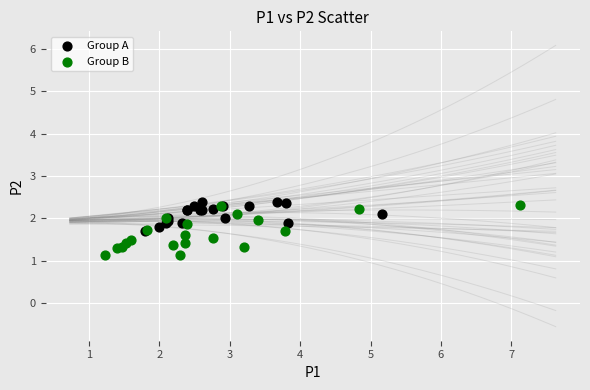

Which series has the widest spread of Y values?

Group B